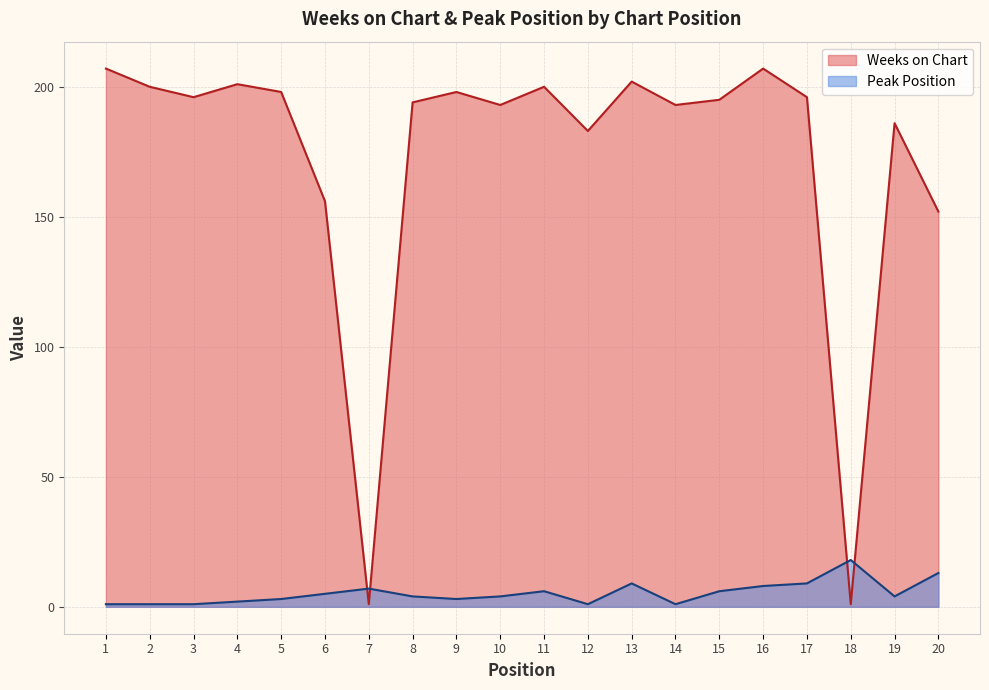

Count the number of categories in the chart.

20